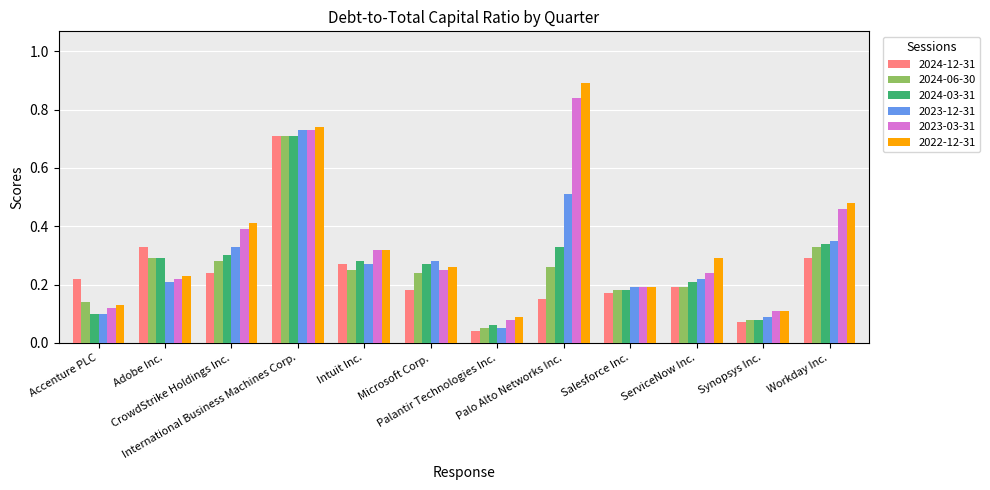

Where is 2023-03-31 nearest to the value 0?

Palantir Technologies Inc.